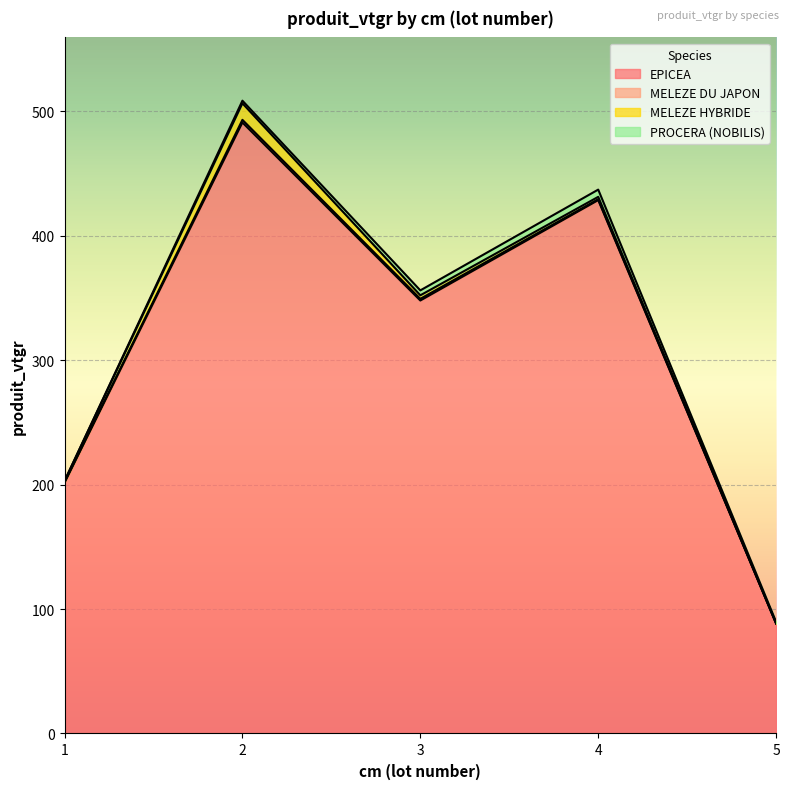

Count the number of categories in the chart.

5